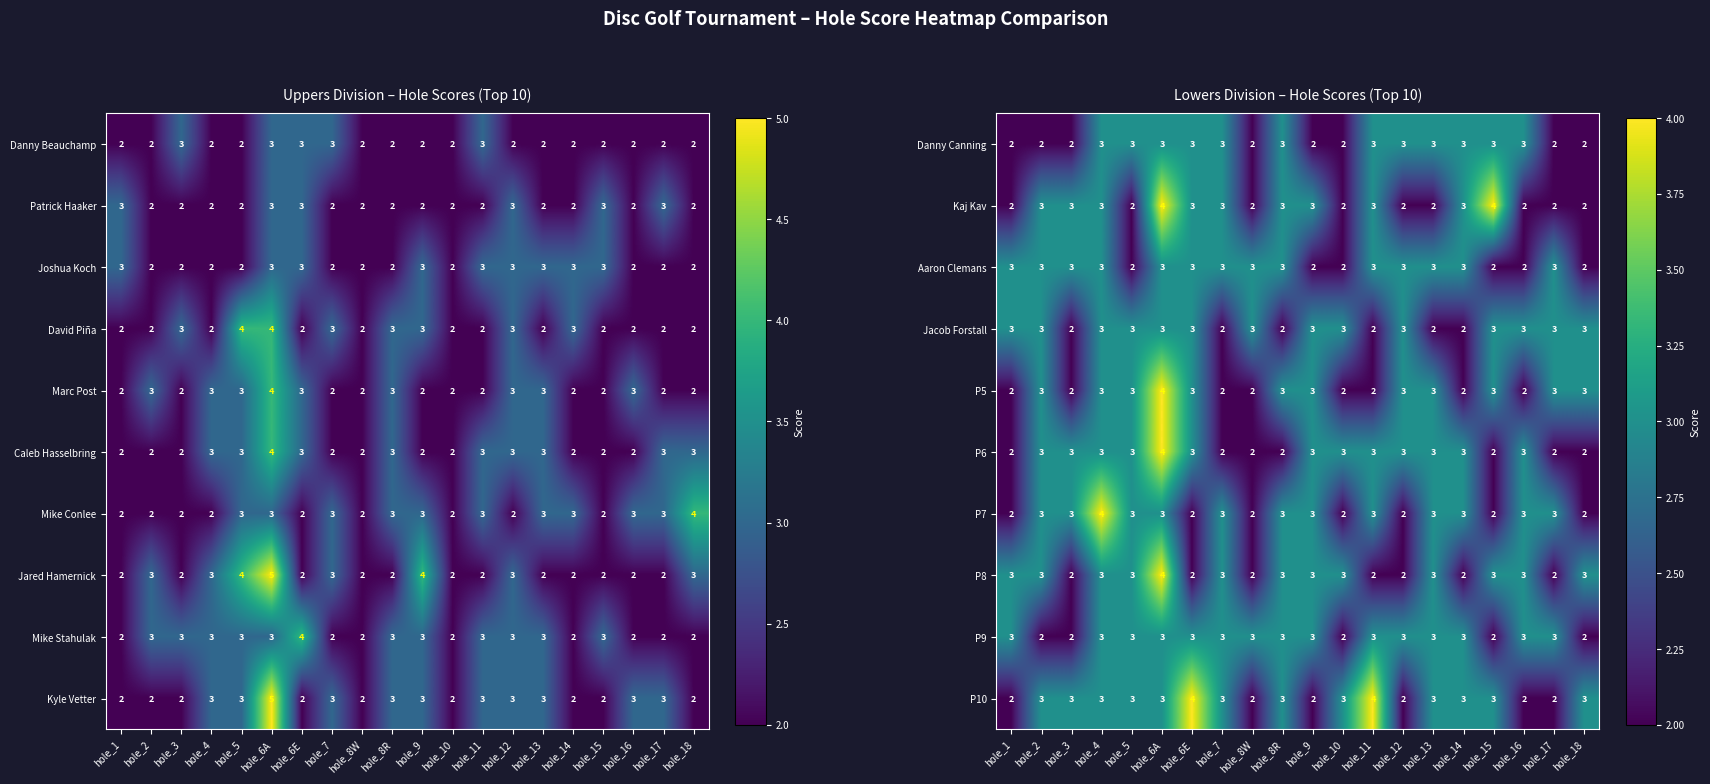

Which category has the highest value in the P7 series?

hole_4